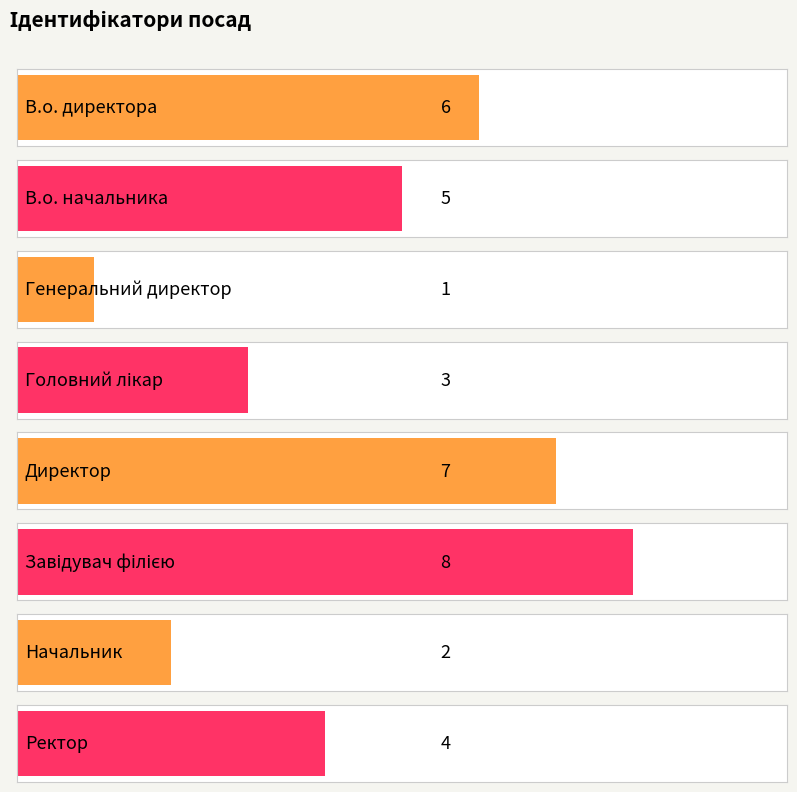

What position from the left is Ректор?

8